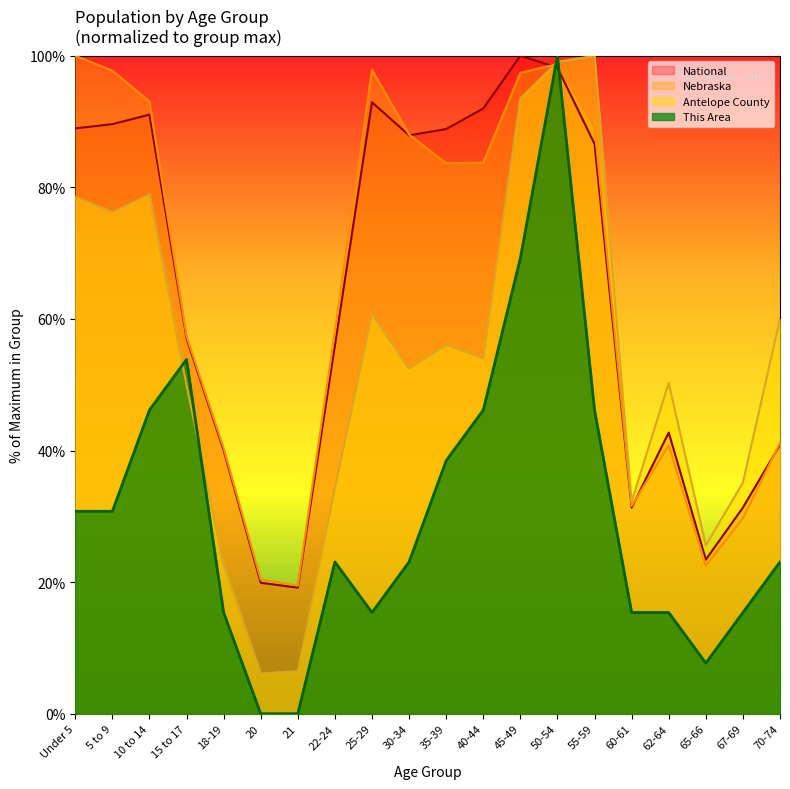

Rank the series at 60-61 from lowest to highest value.

This Area, National, Nebraska, Antelope County